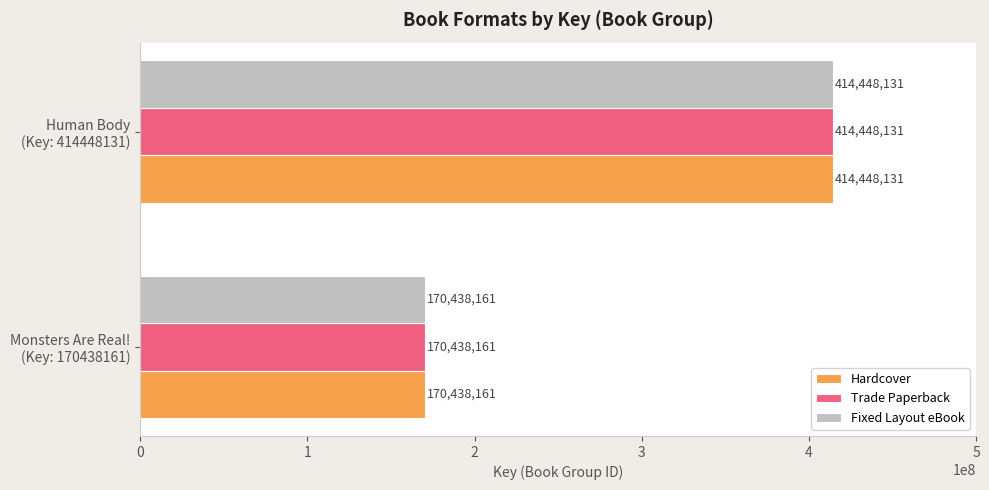

What is the difference between the maximum and minimum values in the Hardcover series?

244009970